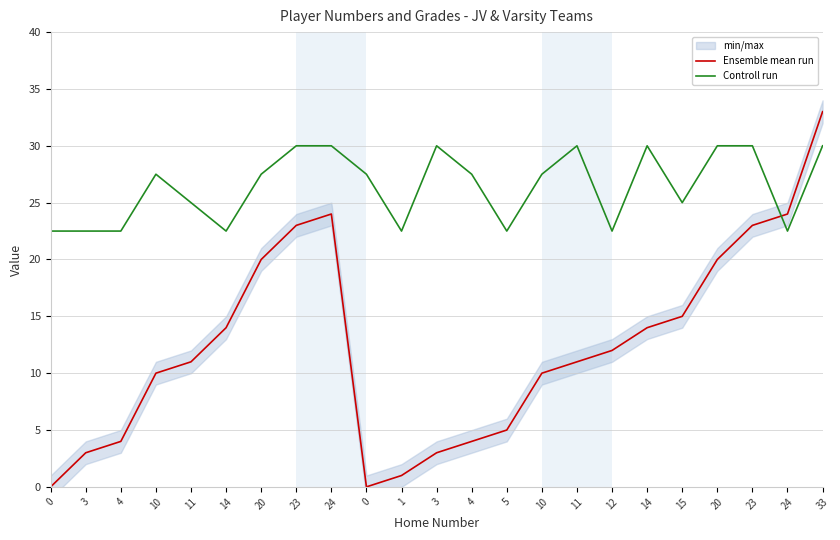

How many intersections are there between Controll run and Ensemble mean run?

1